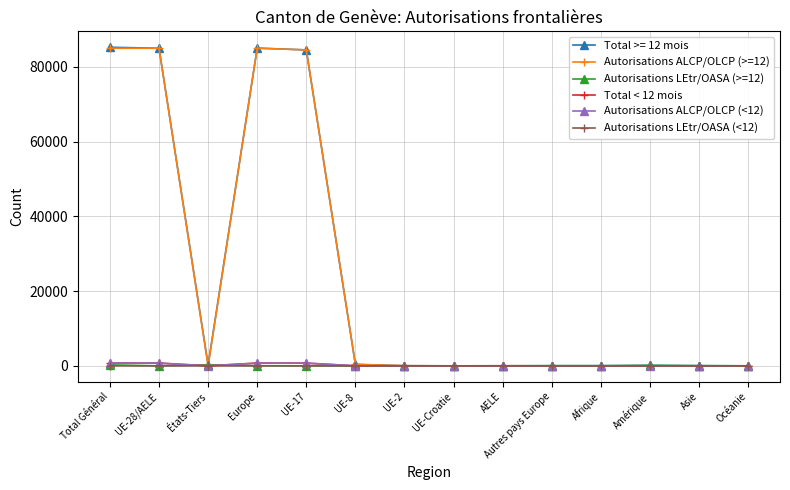

At how many categories does at least one series exceed 64970?

4